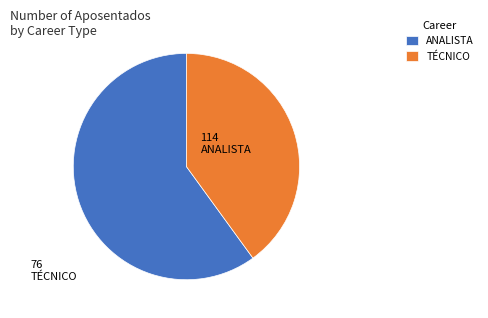

How many segments does this pie chart have?

2